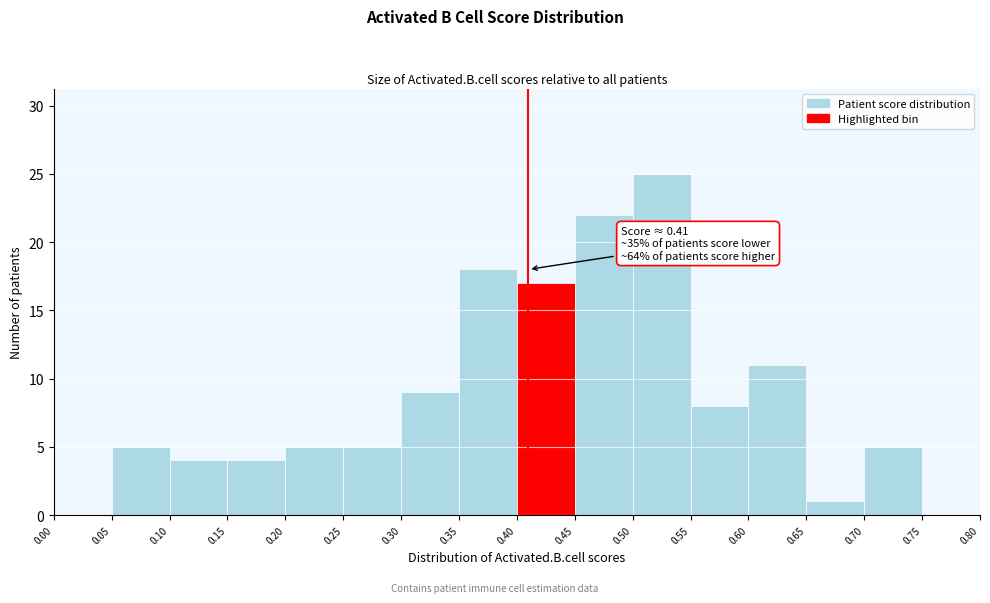

Which range on the x-axis has the tallest bar?

0.50 to 0.55